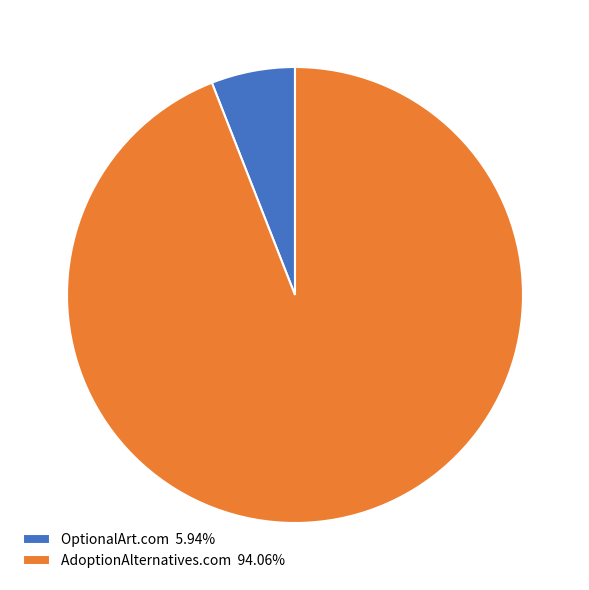

Which category has the smallest portion of the pie?

OptionalArt.com